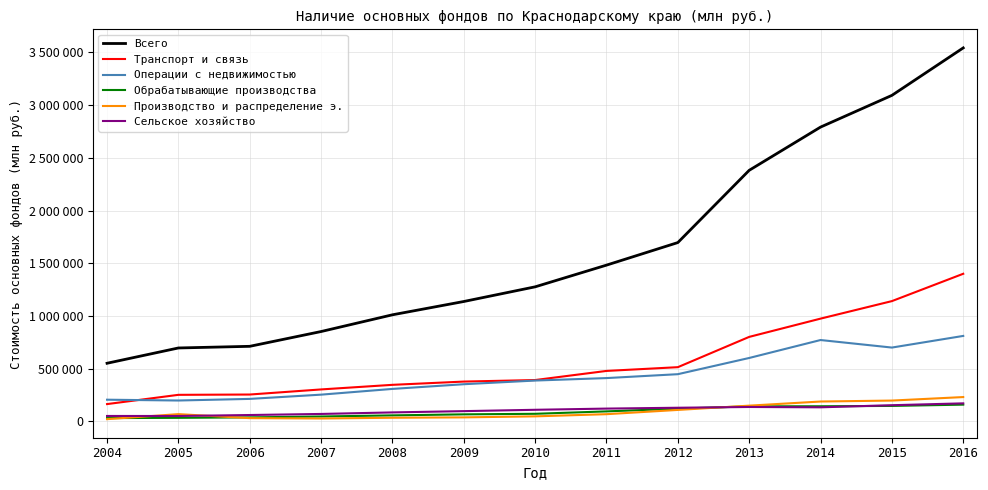

What is the difference between the Обрабатывающие производства values at 2014 and 2012?

22780